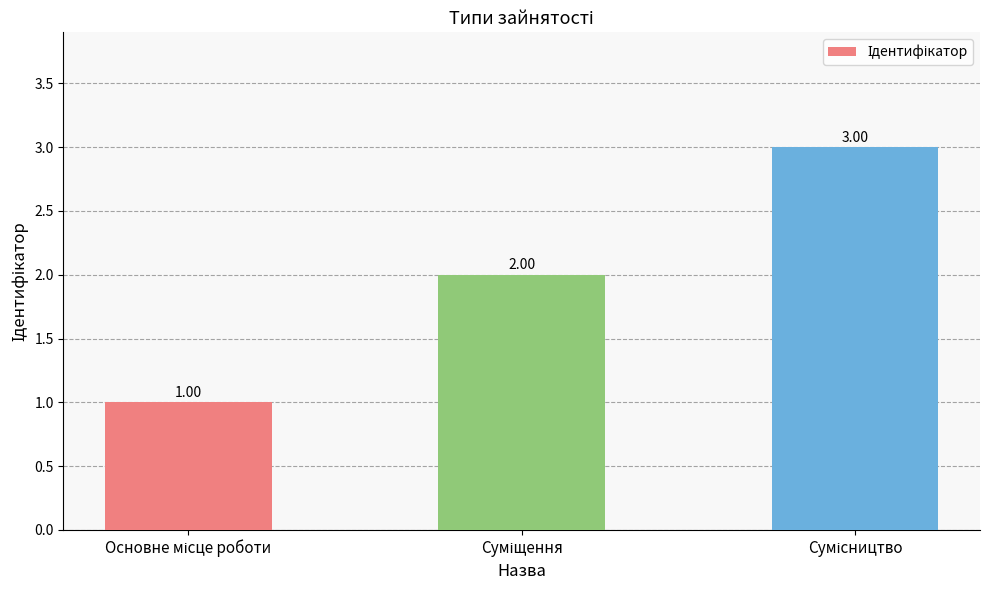

What is the sum of all values?

6